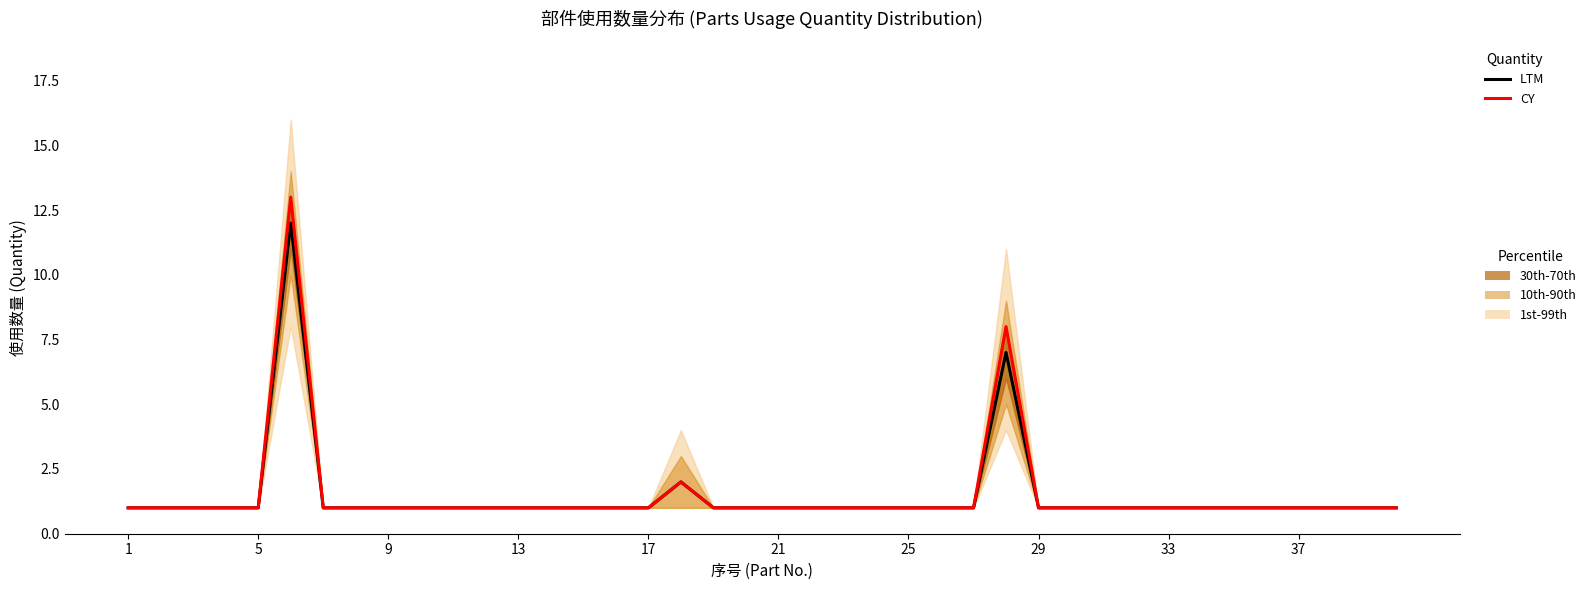

Which series has the largest range (max minus min)?

CY